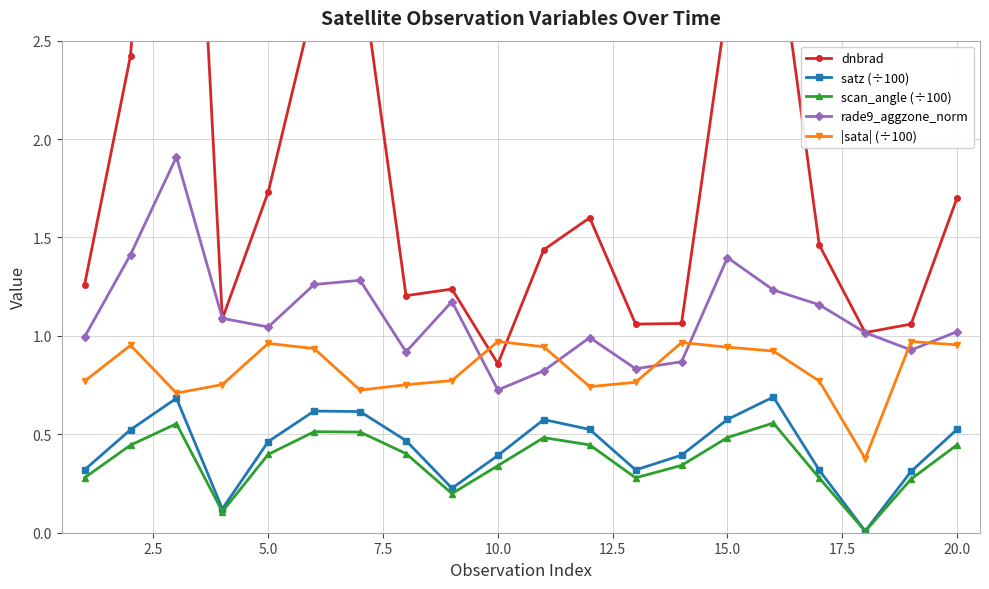

True or false: rade9_aggzone_norm and satz (÷100) cross at least once.

False